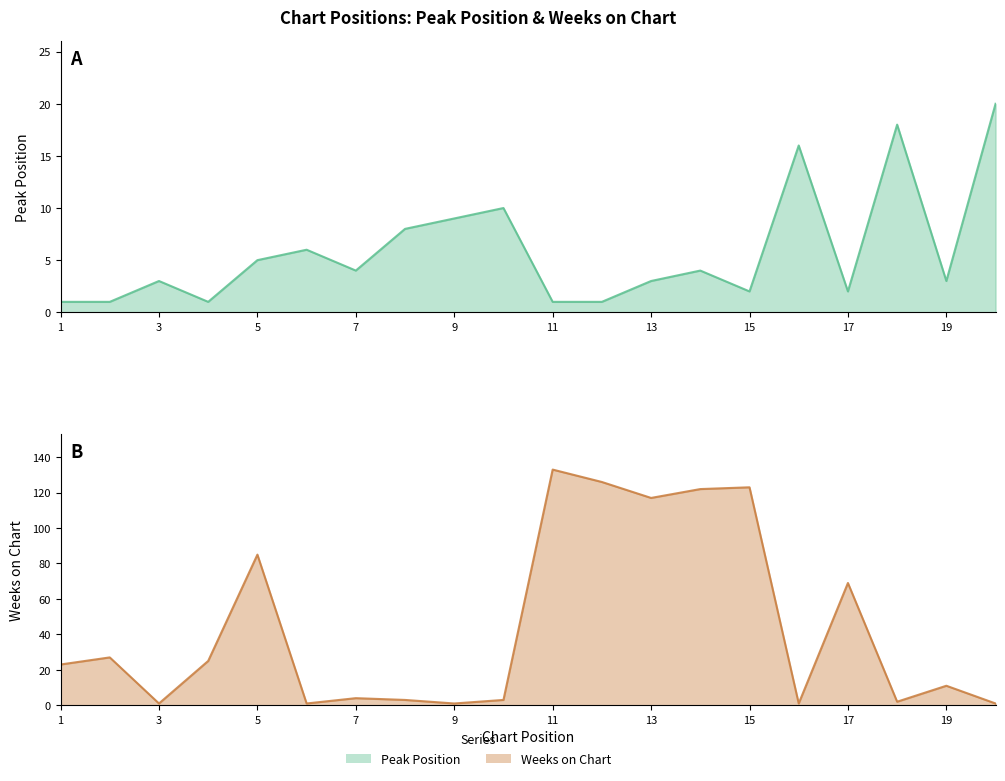

Is it true that Weeks on Chart equals 3 at 8?

True